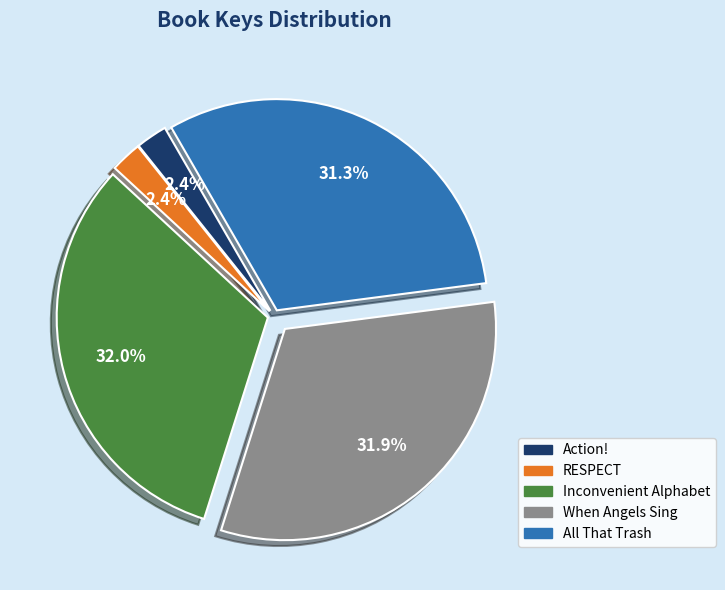

To the nearest percent, what is the combined percentage of Inconvenient Alphabet and All That Trash?

63%